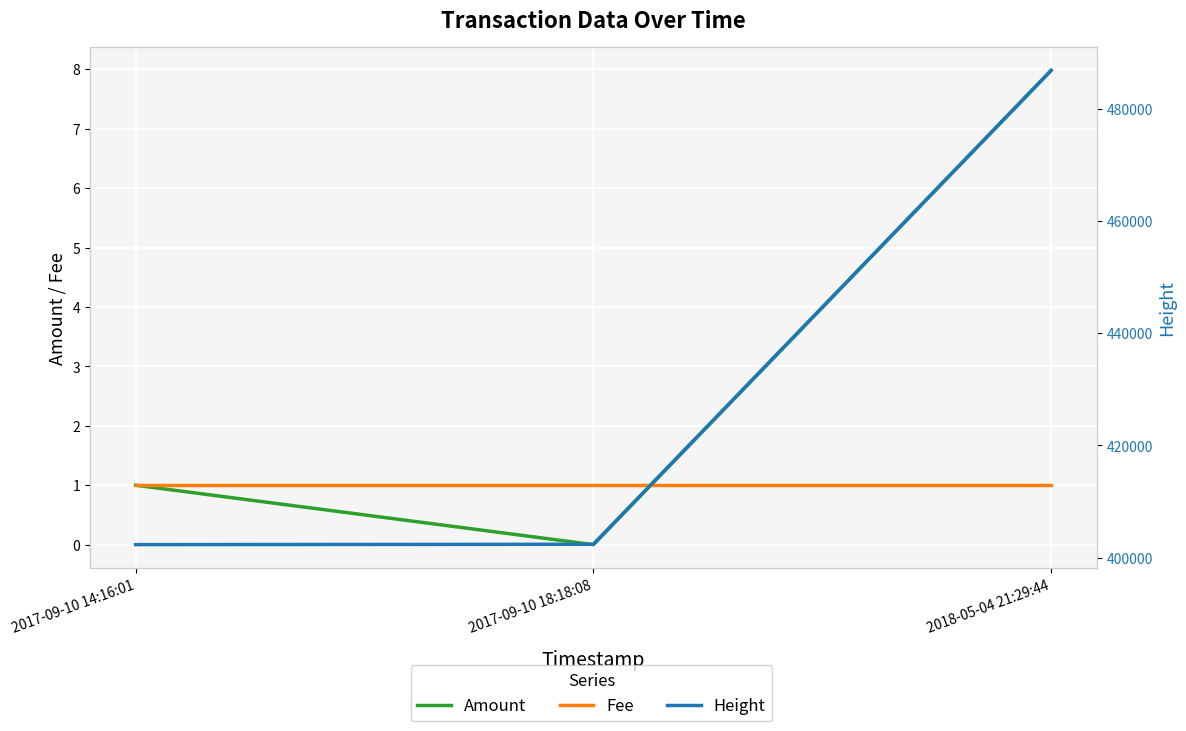

How many series are shown in this chart?

3